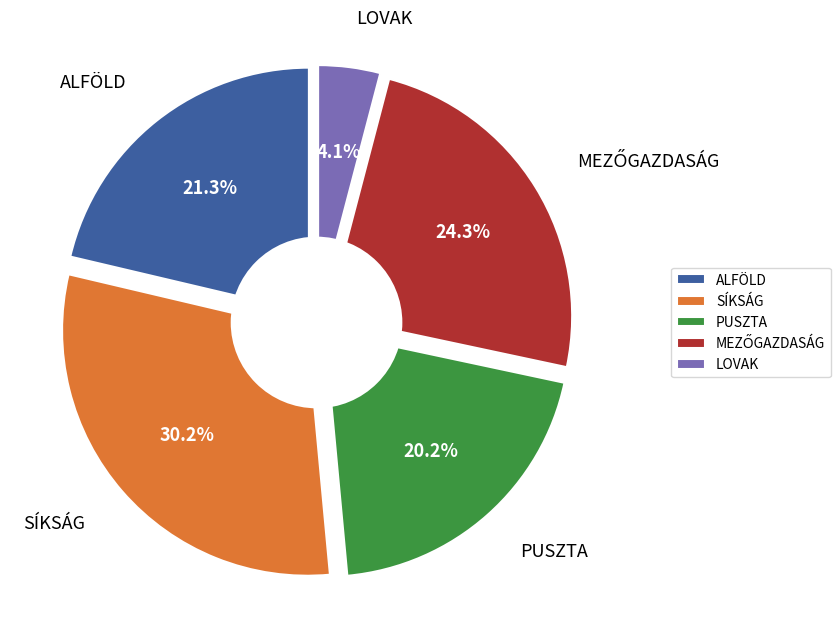

To the nearest percent, what is the average slice percentage?

20%